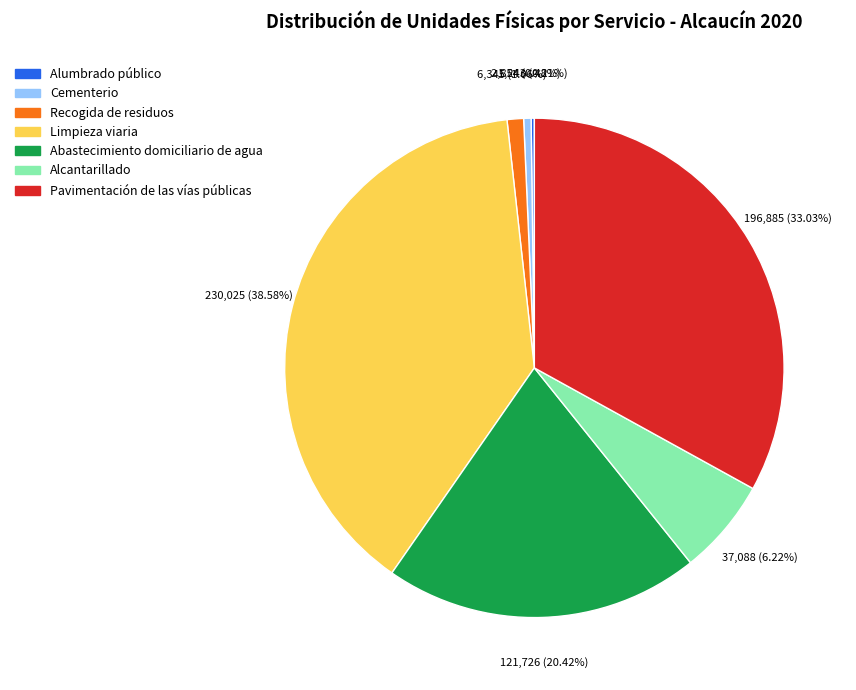

Is Alcantarillado the majority of the pie?

No